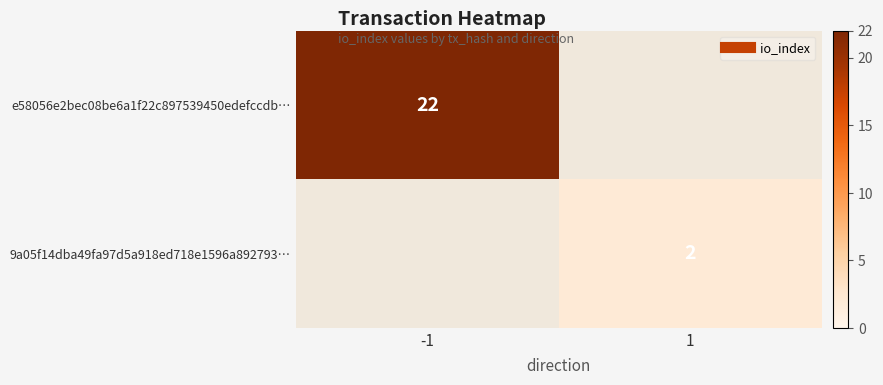

What is the greatest value displayed?

22.0